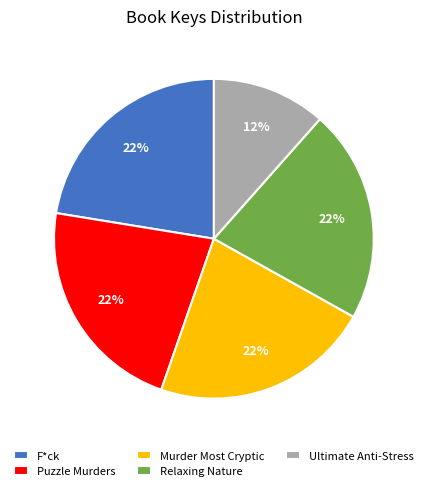

How many segments does this pie chart have?

5